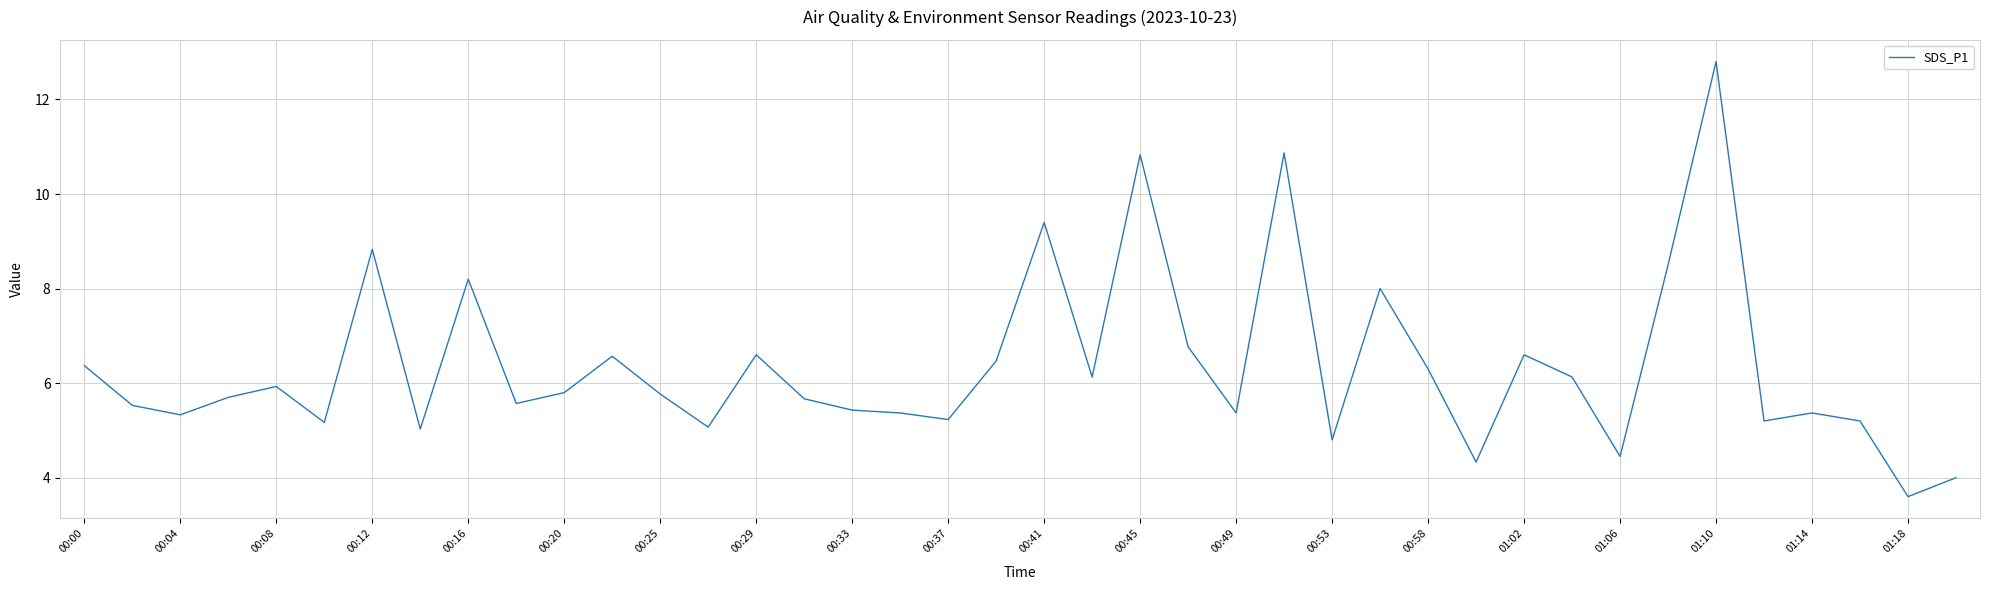

What is the minimum value shown in the chart?

3.6